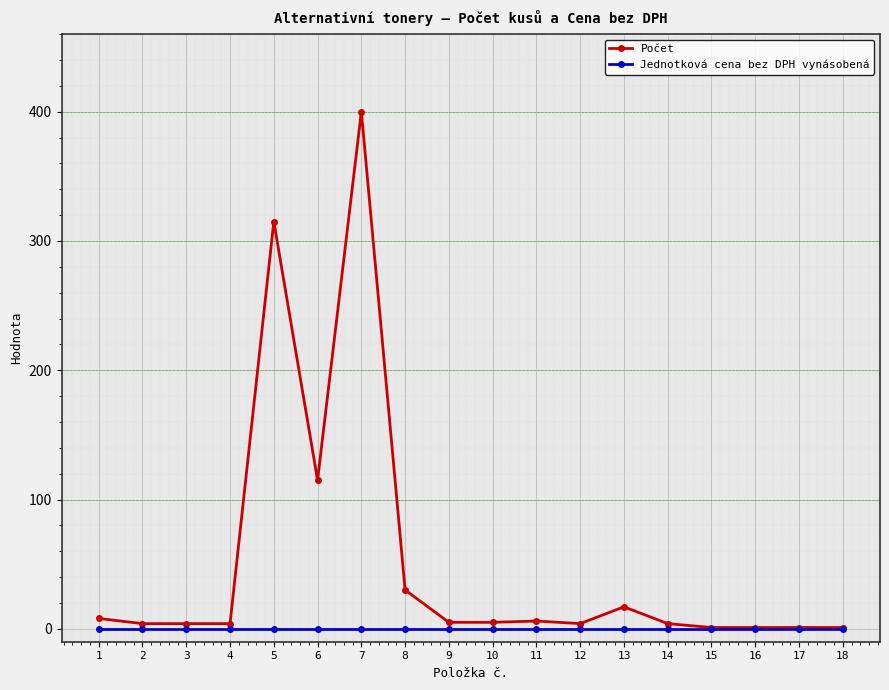

The Počet series shows 5 at 9. True or false?

True